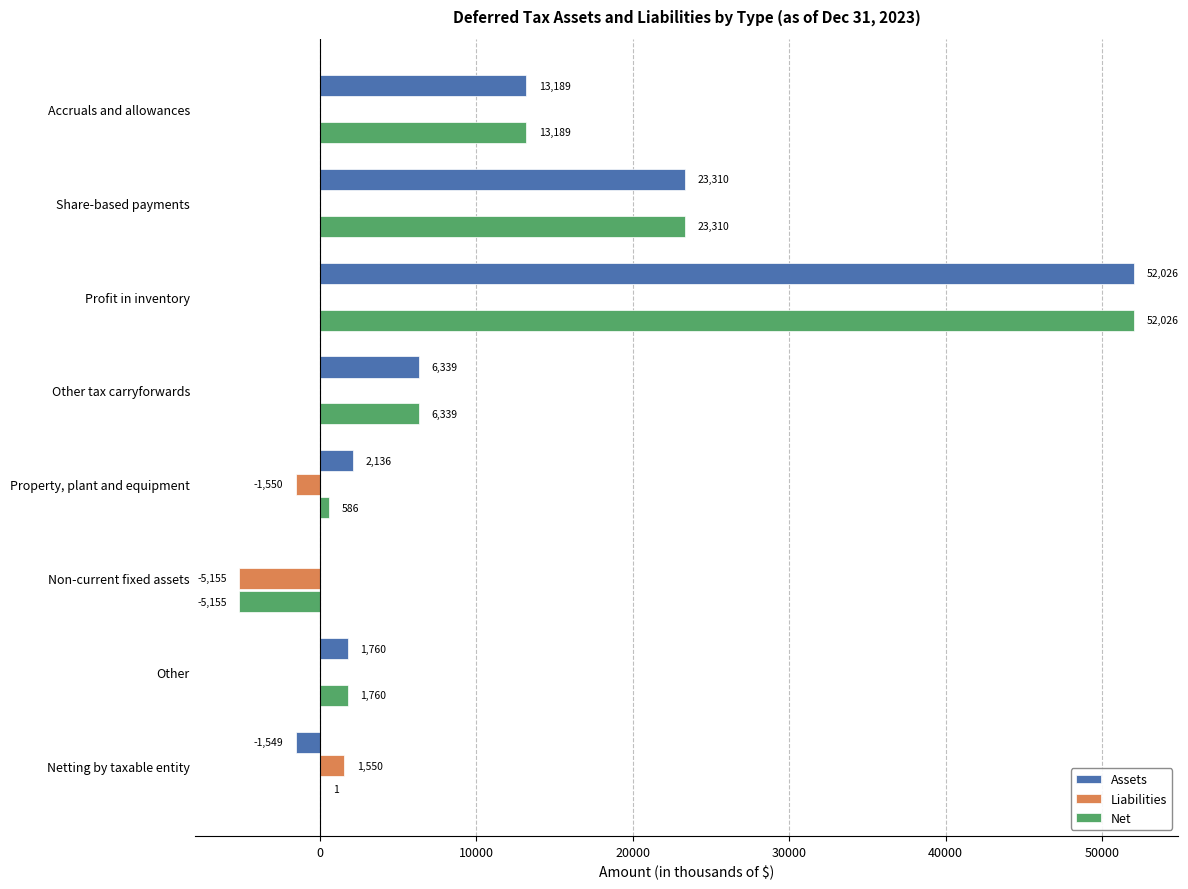

What is the greatest value displayed?

52026